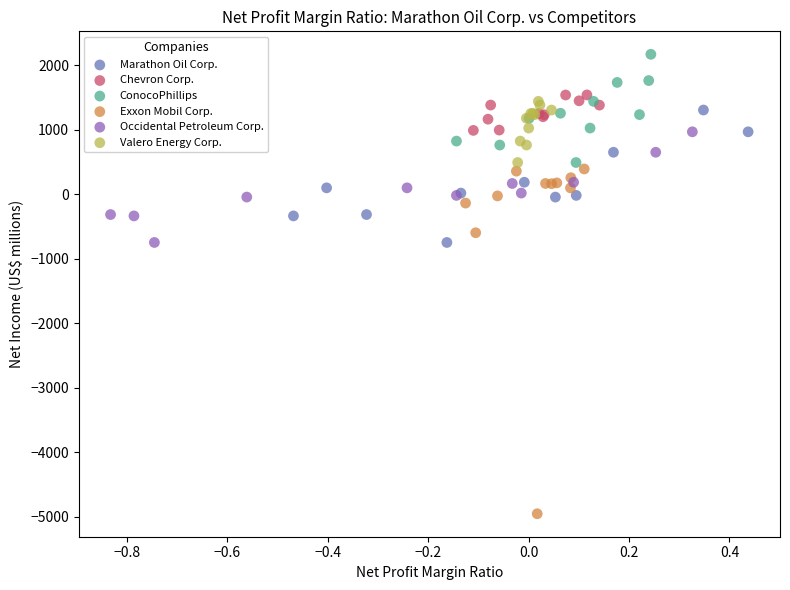

Which series contains the lowest Y value?

Exxon Mobil Corp.